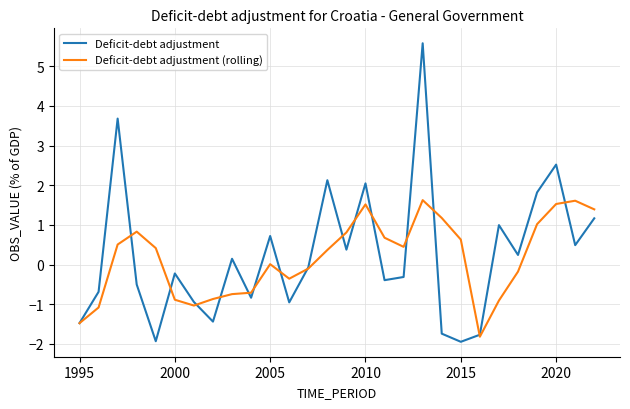

What is the maximum value shown in the chart?

5.6